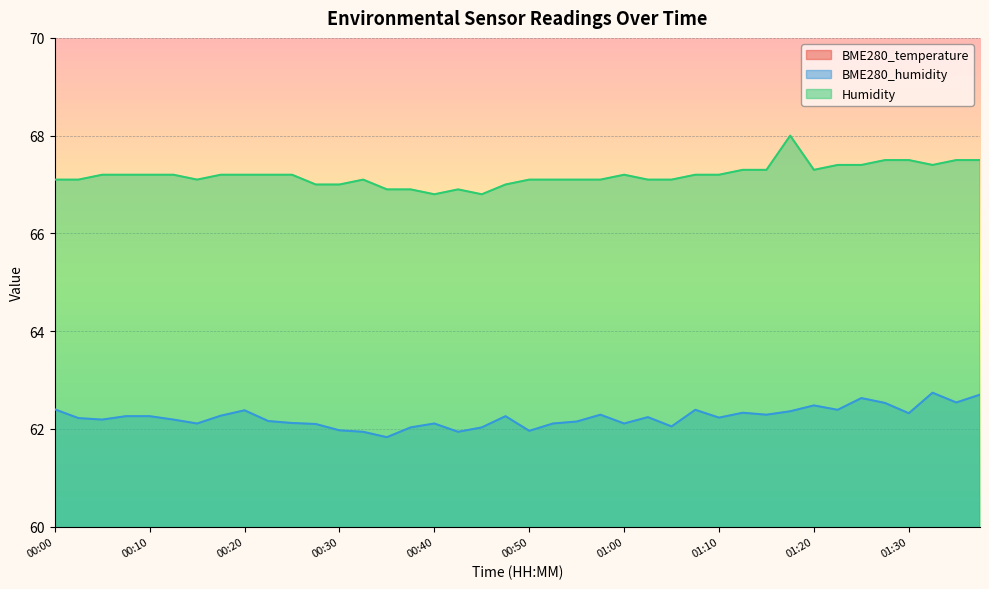

At which category does BME280_temperature reach its first local valley?

00:05